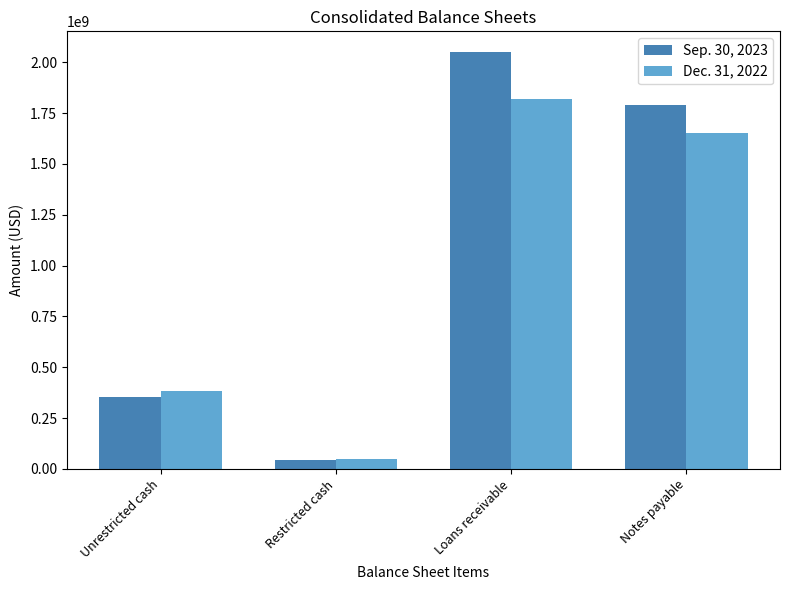

What is the label of the 3rd bar from the right?

Restricted cash